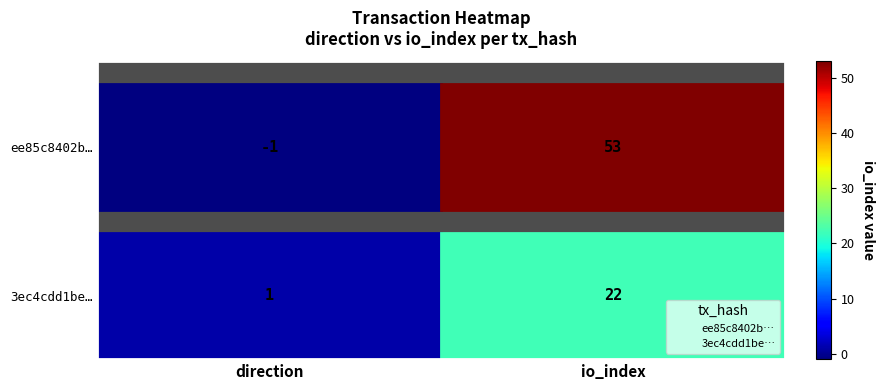

What are all the series names shown in the legend?

ee85c8402b…, 3ec4cdd1be…